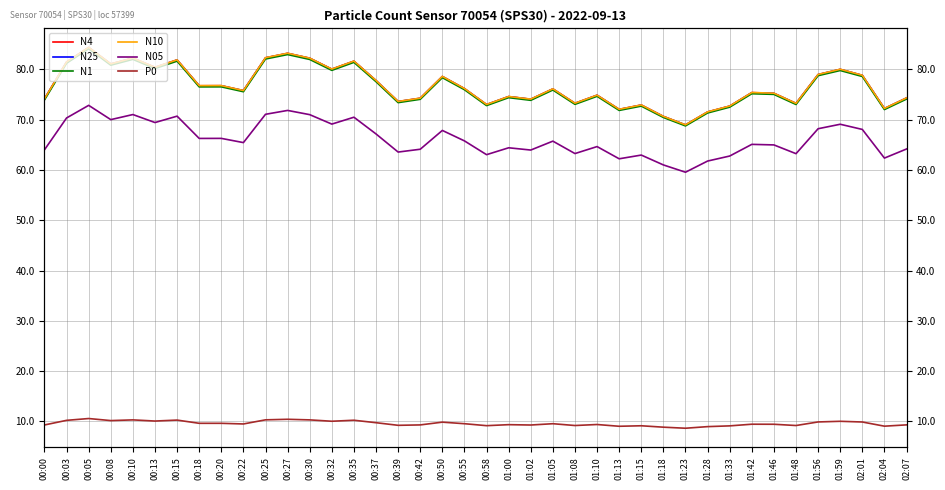

The value of N05 at 01:33 is 91.0. True or false?

False